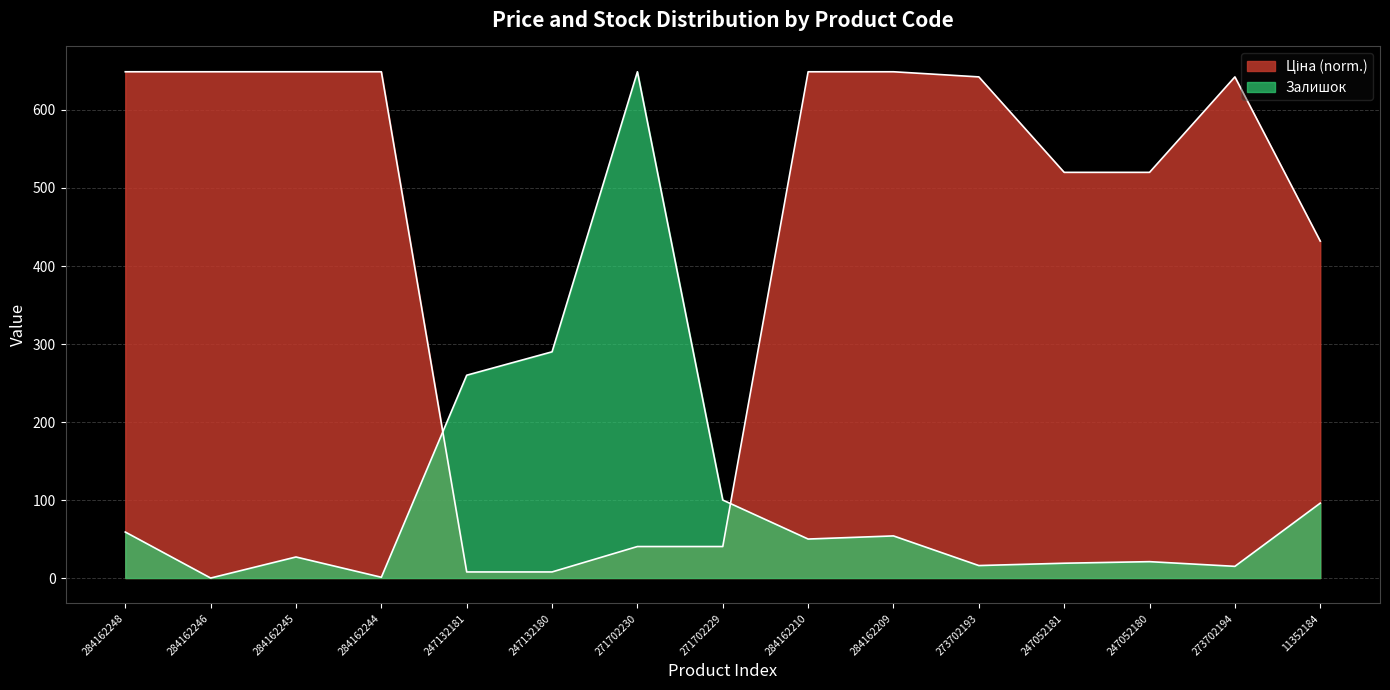

Is the value of Ціна at 271702229 greater than the value of Залишок at 284162248?

No